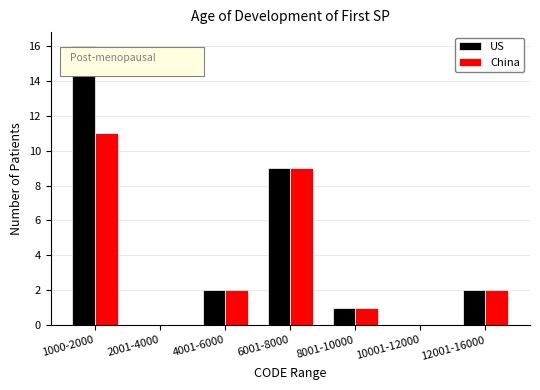

Reading right to left, list all the values displayed in this chart.

US: 12001-16000=2	10001-12000=0	8001-10000=1	6001-8000=9	4001-6000=2	2001-4000=0	1000-2000=16
China: 12001-16000=2	10001-12000=0	8001-10000=1	6001-8000=9	4001-6000=2	2001-4000=0	1000-2000=11